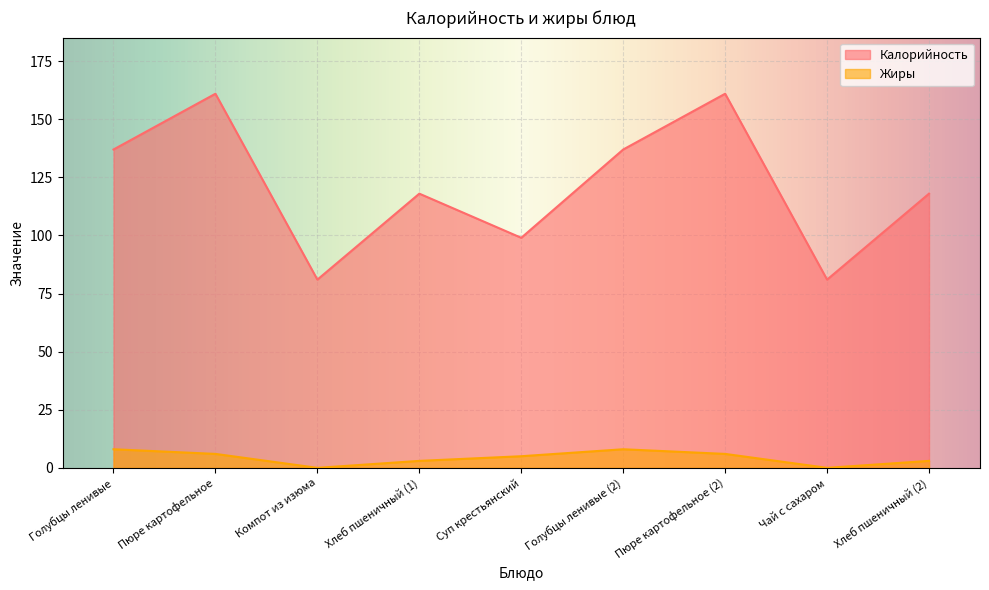

The Жиры series shows 9 at Пюре картофельное (2). True or false?

False